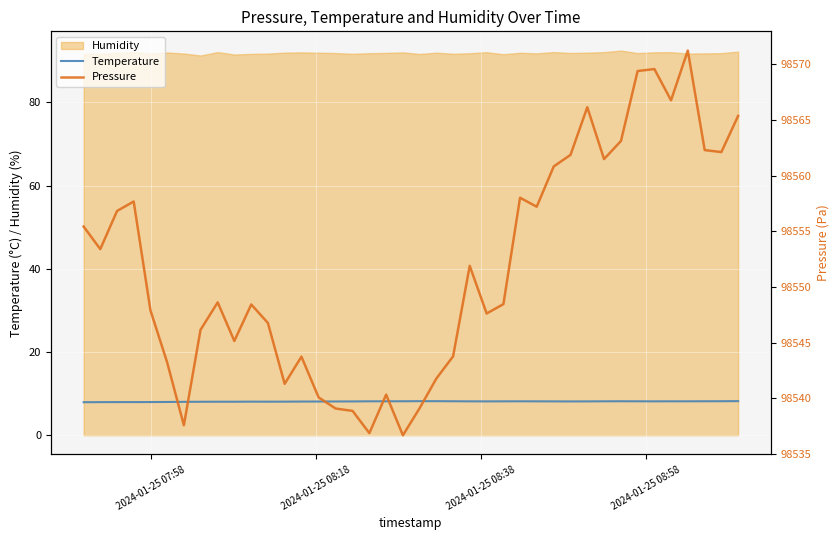

What is the average value of the Pressure series?

98551.8